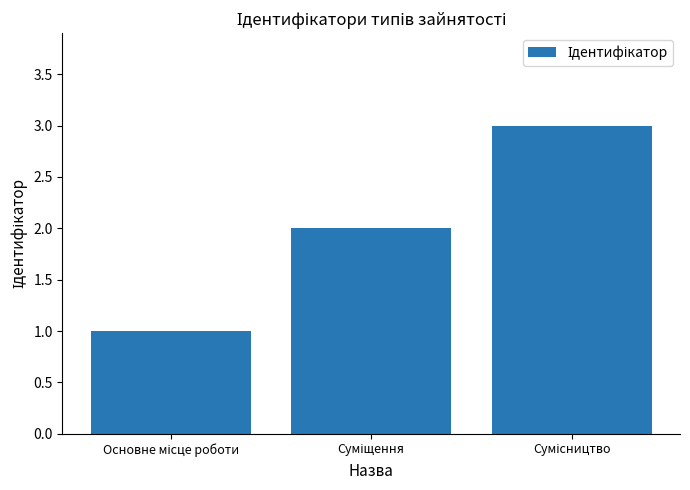

Reading right to left, extract all data points from this chart.

3	2	1